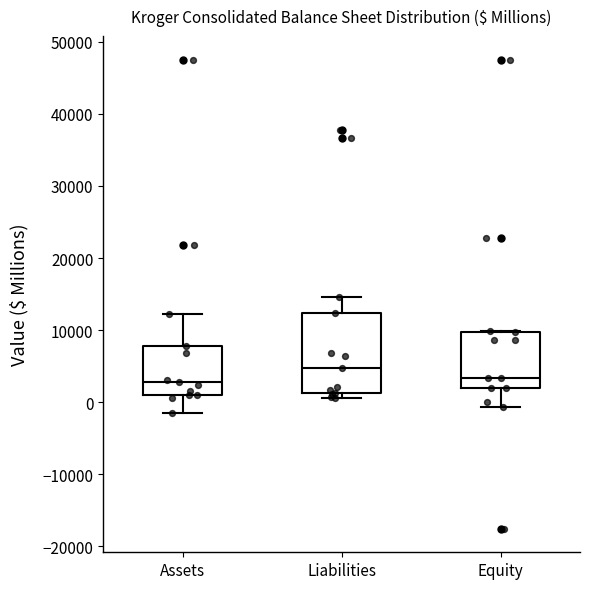

Reading left to right, read every box against the y-axis: the position of its median line, the range the box covers, and the ends of its whiskers. The values are not printed on the chart, so give them approximately, as read against the axis.

Assets: median 3000, box 1000 to 8000, whiskers -1000 to 12000
Liabilities: median 5000, box 1000 to 12000, whiskers 1000 (just below the box's lower edge) to 15000
Equity: median 3000, box 2000 to 10000, whiskers -1000 to 10000